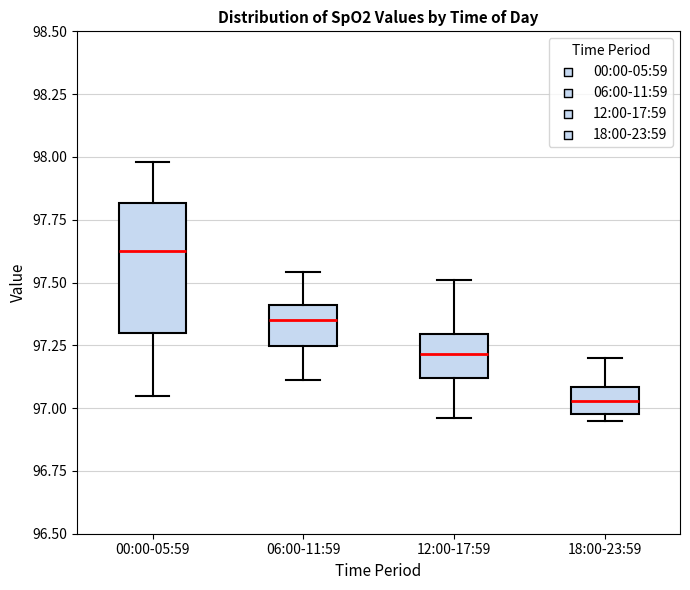

Which box has the highest median line?

00:00-05:59